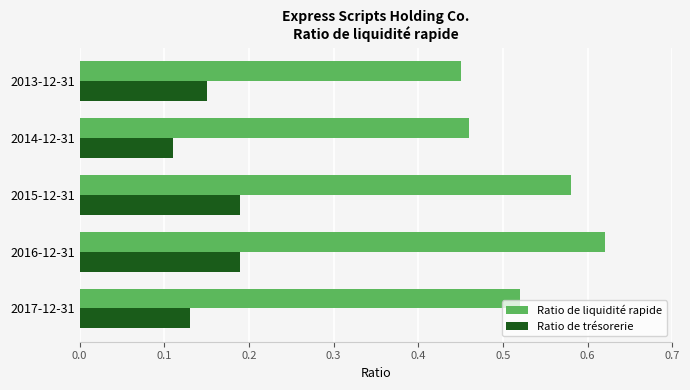

Which category has the highest value in the Ratio de liquidité rapide series?

2016-12-31